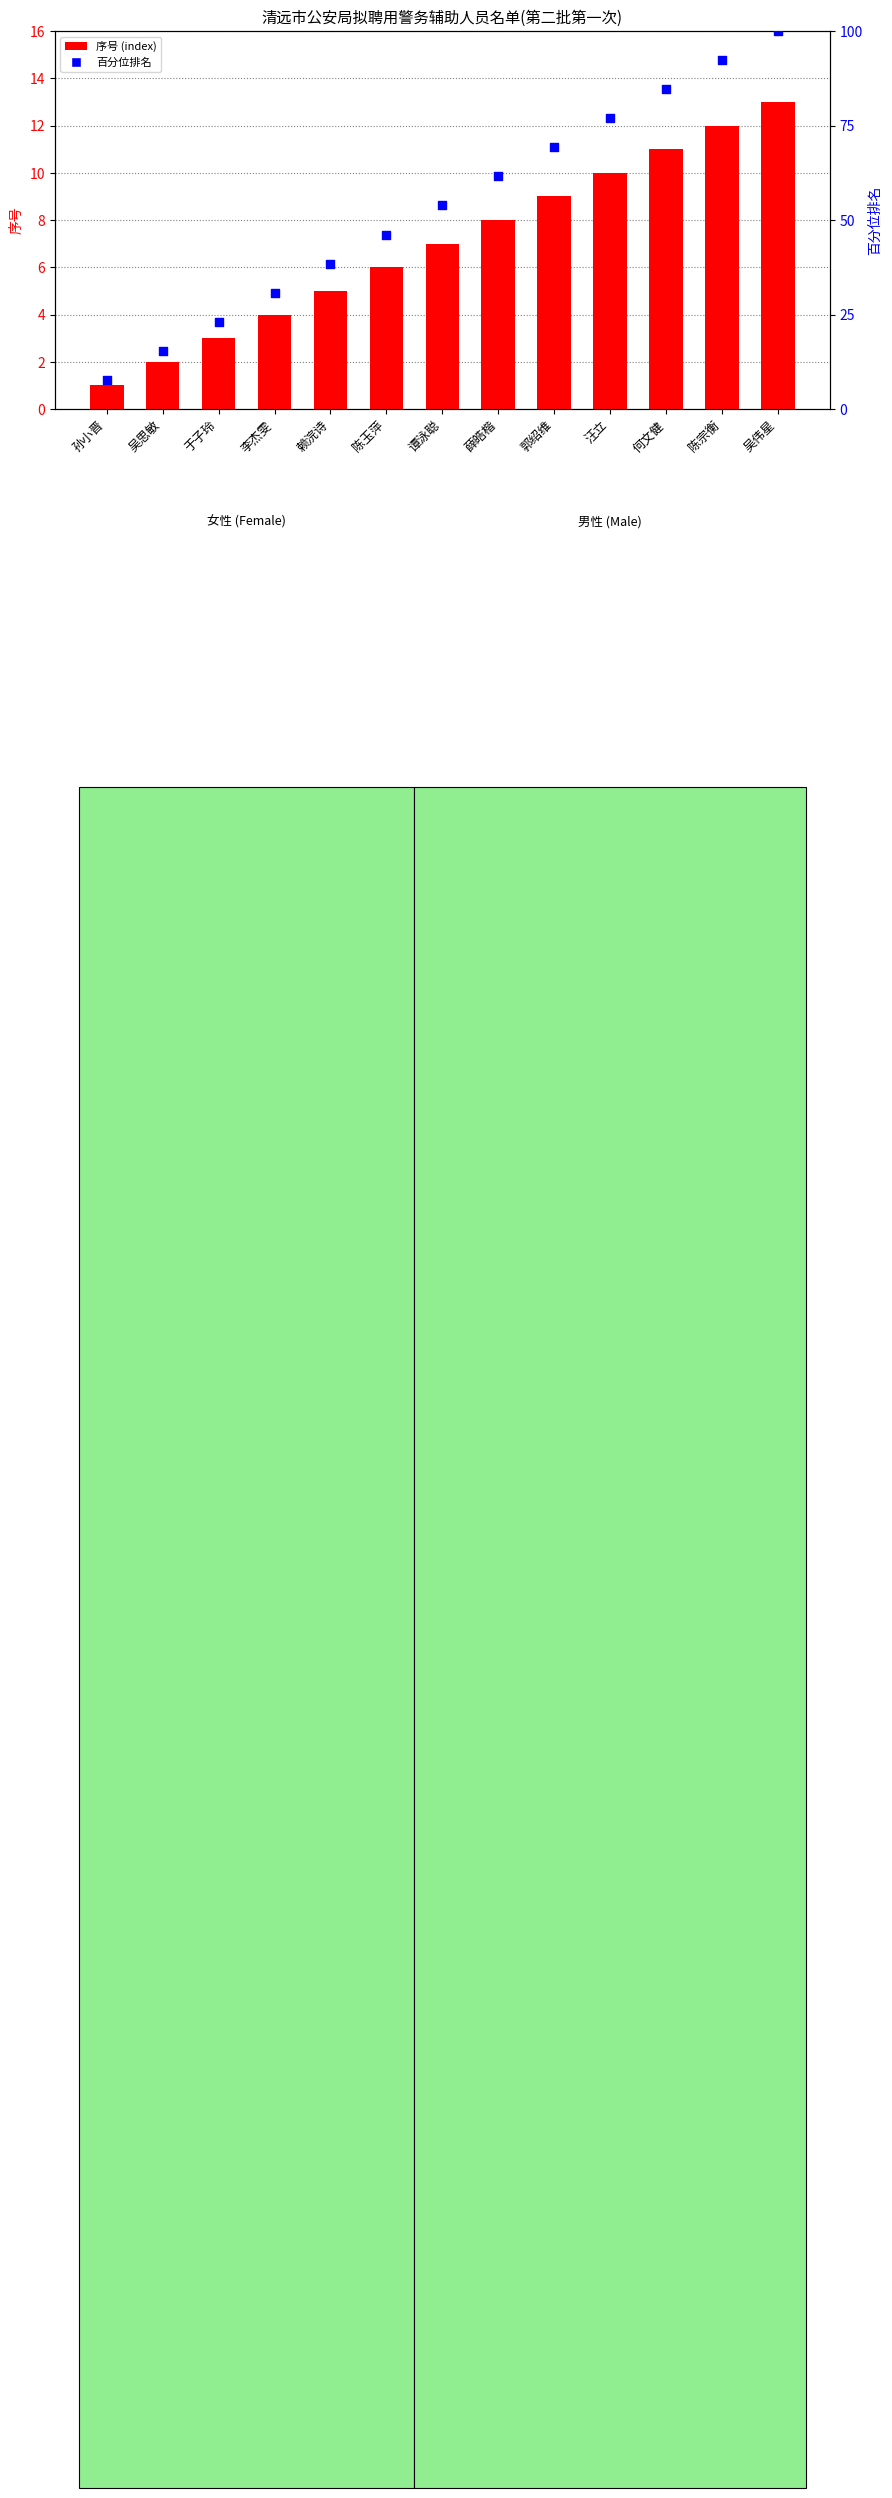

What are all the series names shown in the legend?

序号 (index), 百分位排名